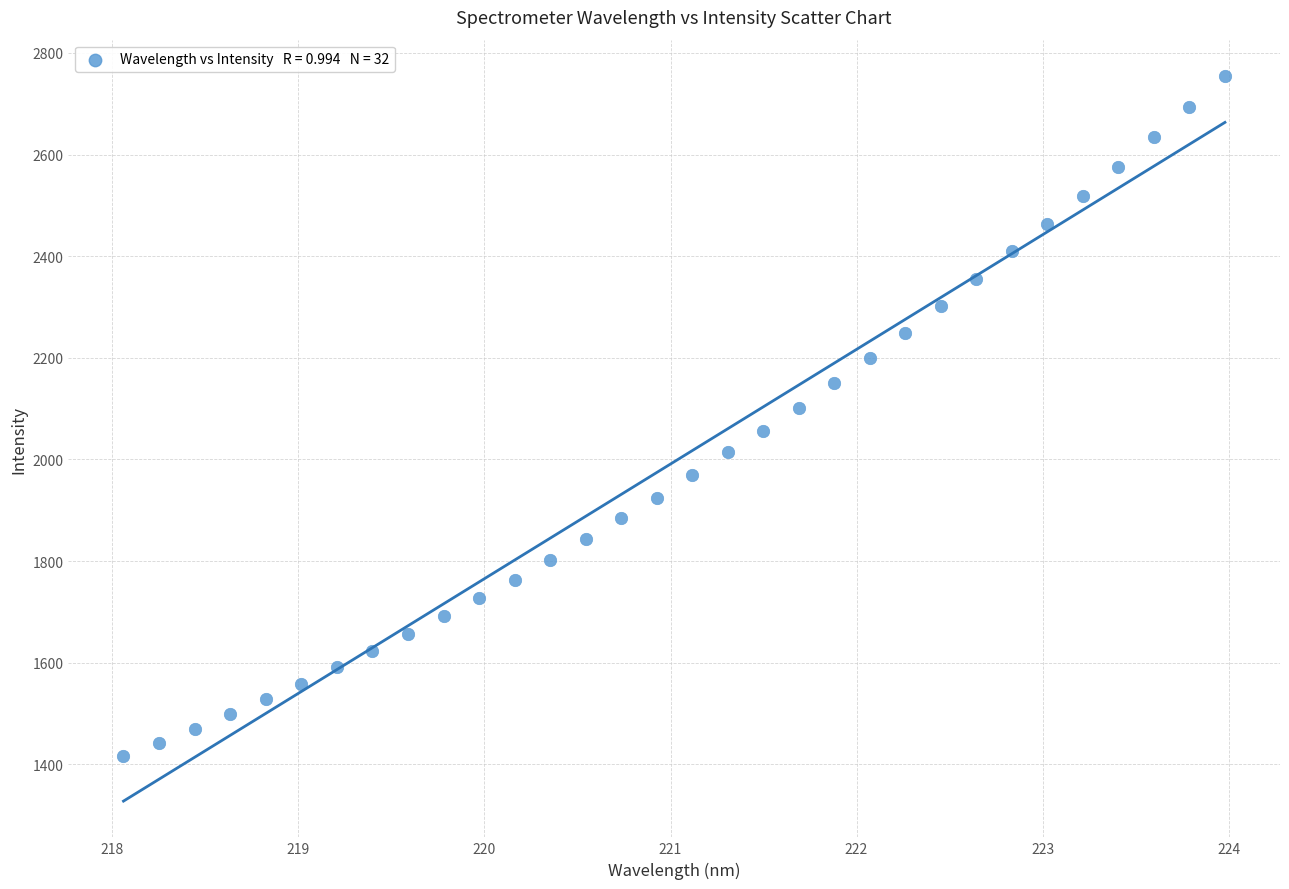

What is the range of Y values (max minus min)?

1339.3